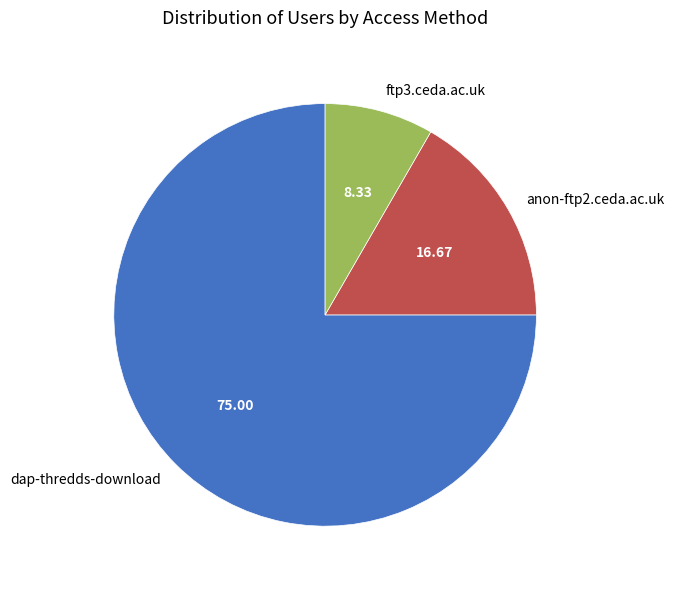

Which has a higher value, dap-thredds-download or ftp3.ceda.ac.uk?

dap-thredds-download